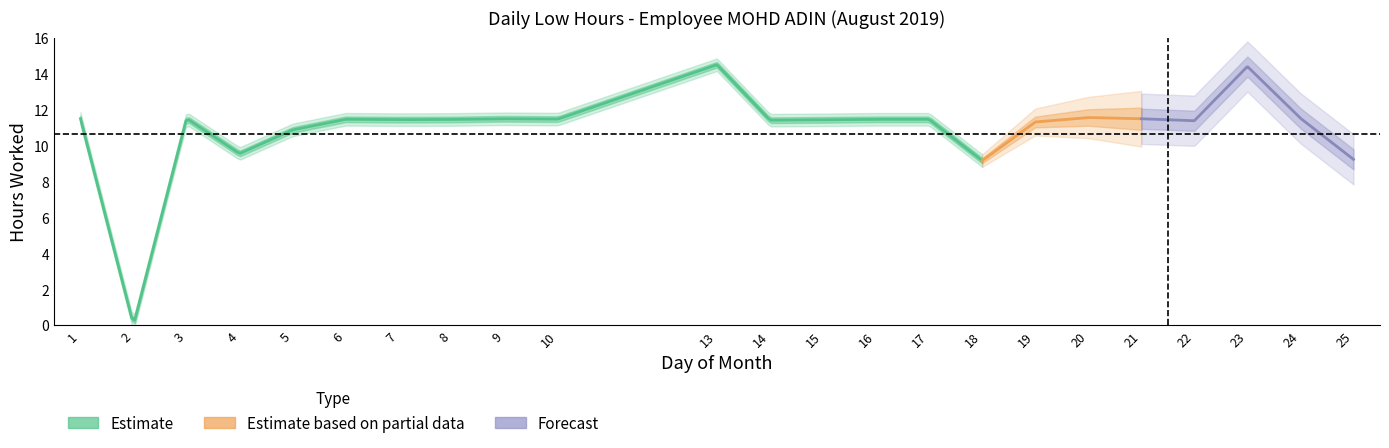

Which label corresponds to the smallest value in the chart?

2